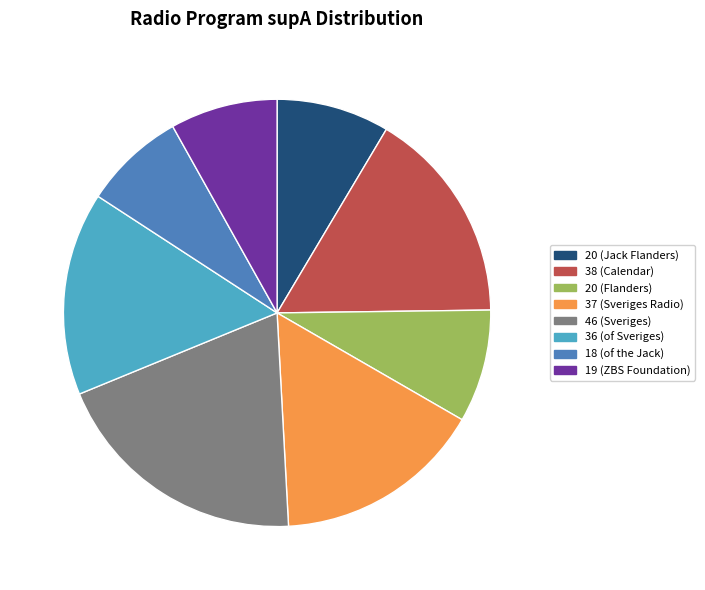

What is the ratio of the value at 38 (Calendar) to the value at 37 (Sveriges Radio)?

1.0